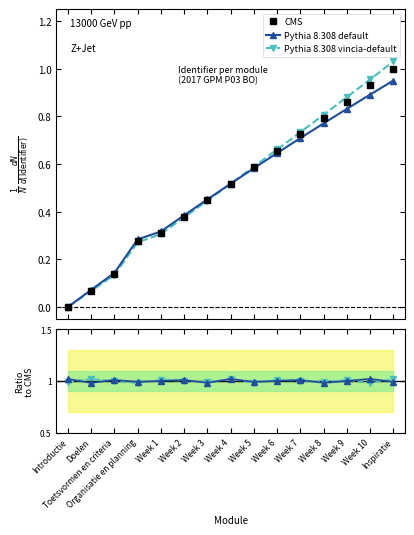

Which series ends up on top after the final intersection of CMS and Pythia 8.308 default?

CMS